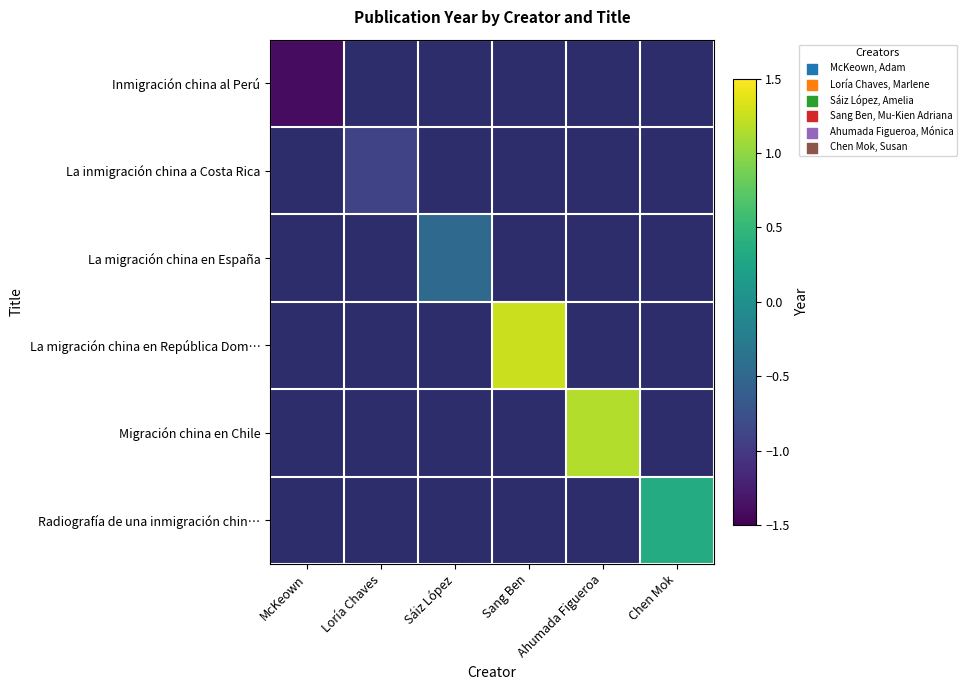

At how many categories does at least one series exceed 0?

3